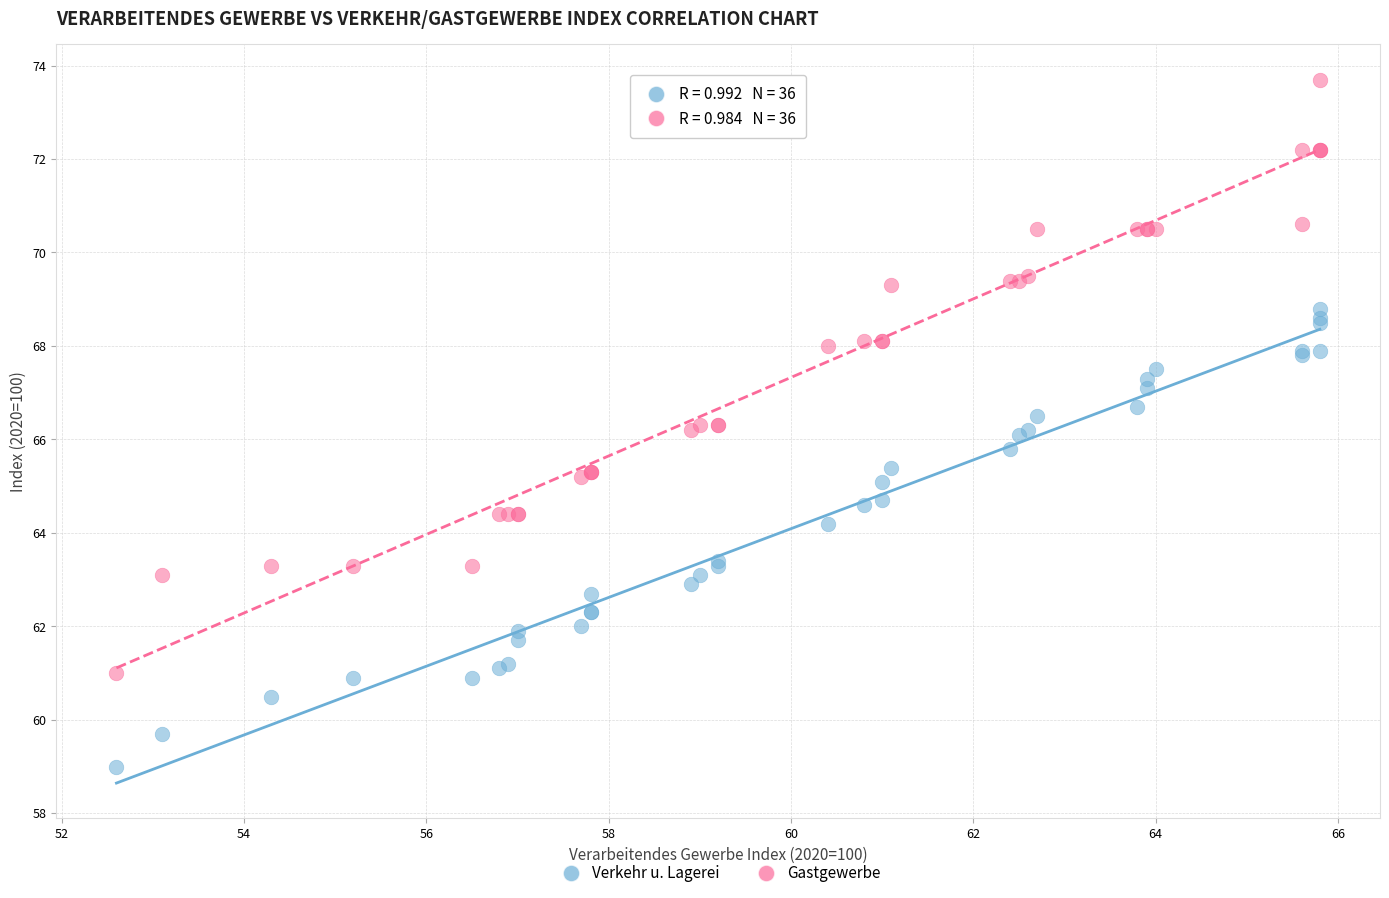

Which series contains the lowest Y value?

Verkehr u. Lagerei